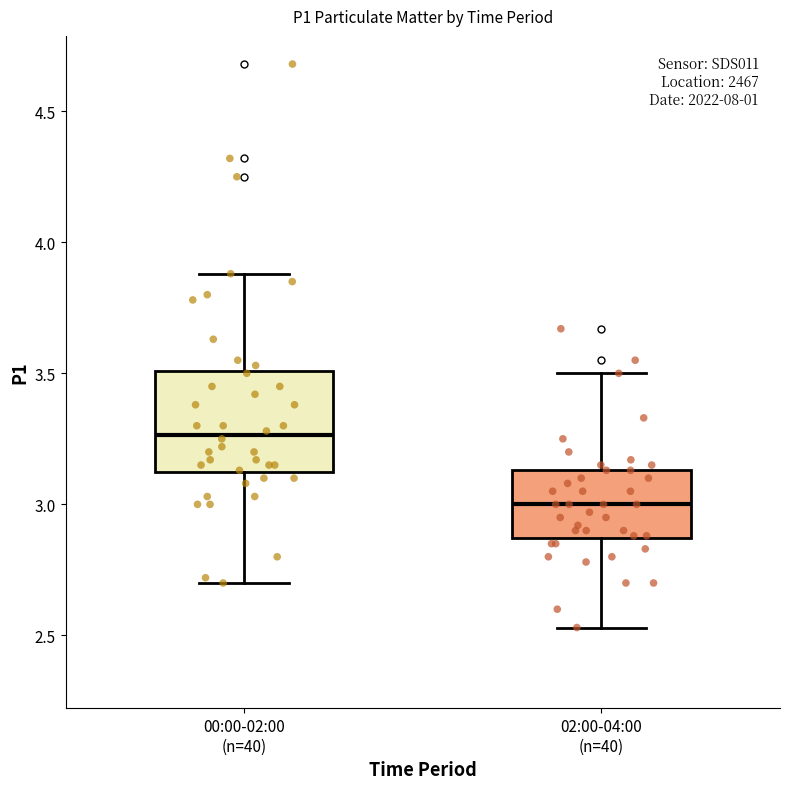

Where is the lower edge of the box for 02:00-04:00 (n=40) on the y-axis? The values are not printed on the chart, so give them approximately, as read against the axis.

2.85